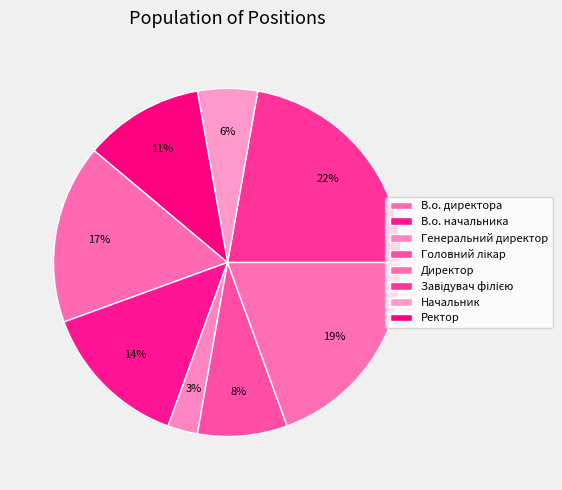

To the nearest percent, what percentage of the pie is В.о. директора?

17%